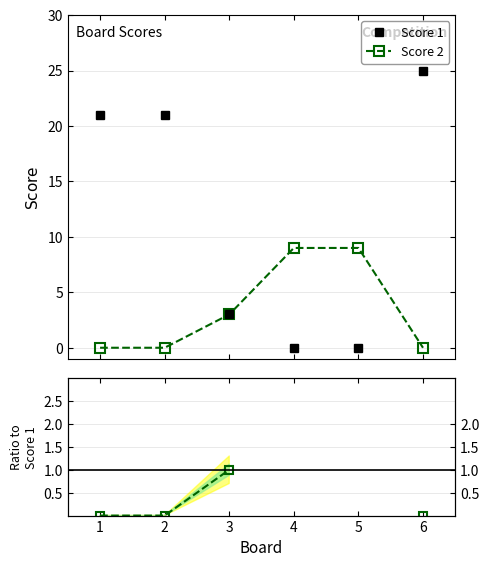

List the series in order of their overall mean, highest first.

Score 1, Score 2, Score 2 / Score 1